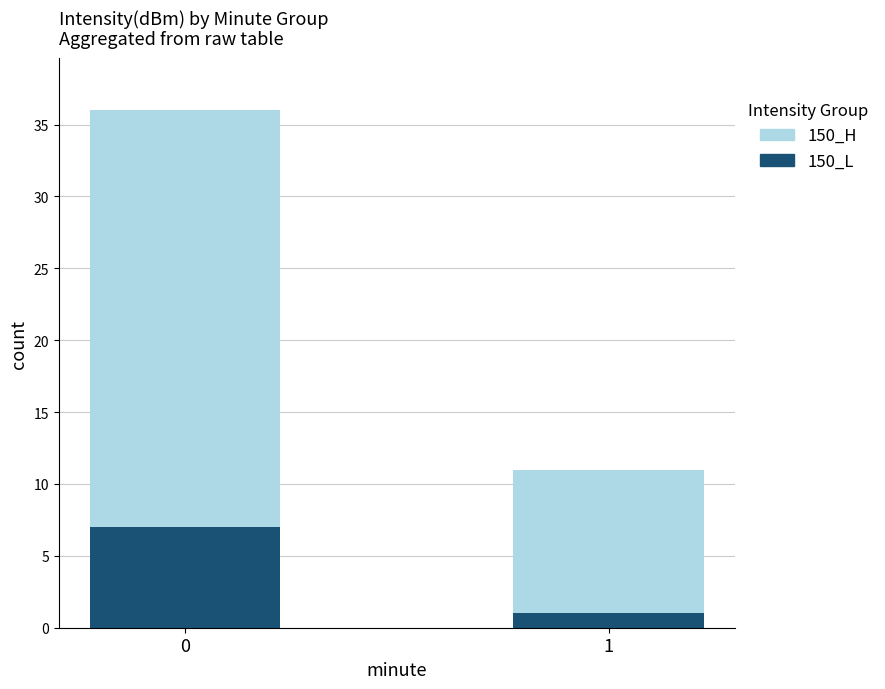

What is the approximate value of 150_L at 0?

7